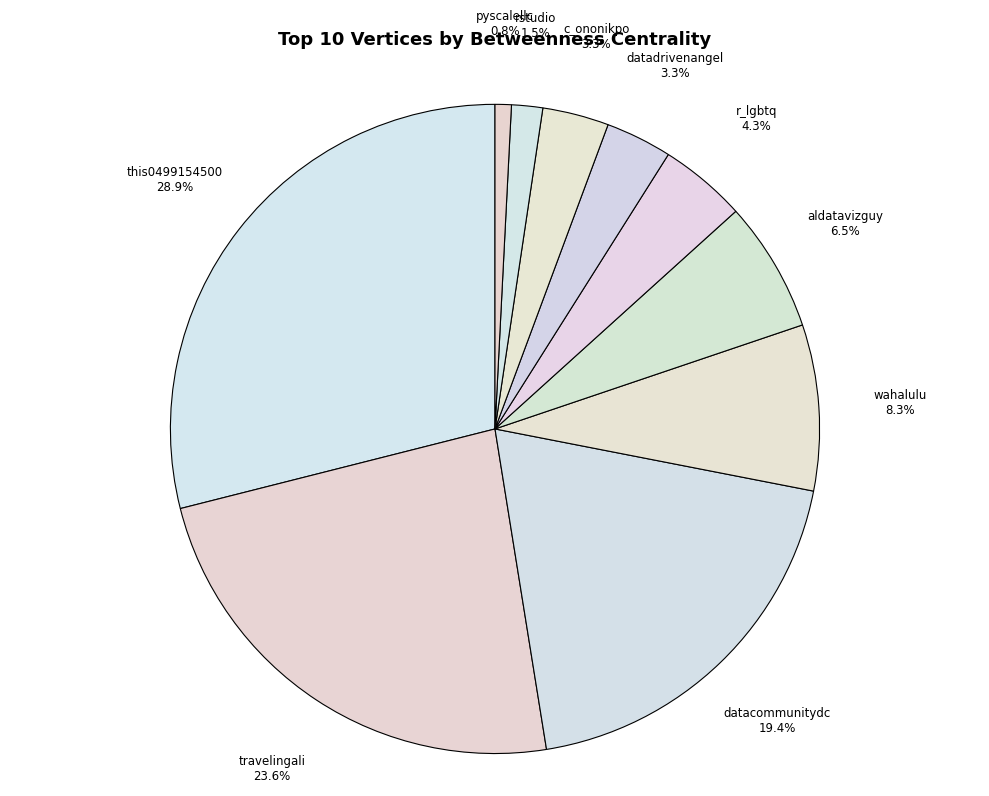

What percentage do aldatavizguy and datadrivenangel together represent?

9.8%